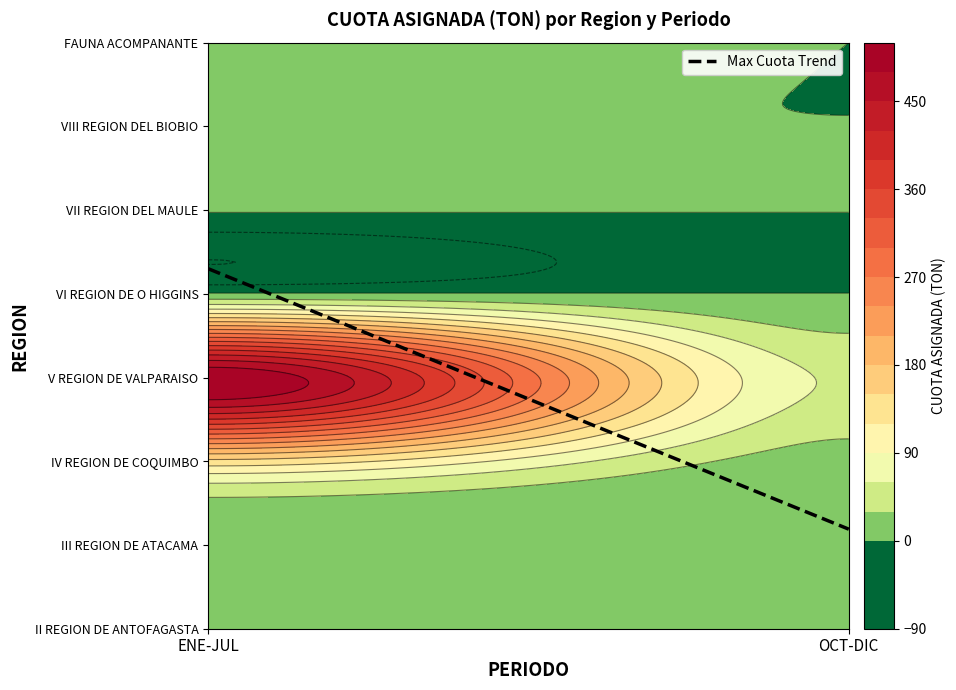

What is the total value across all series at ENE-JUL?

687.0